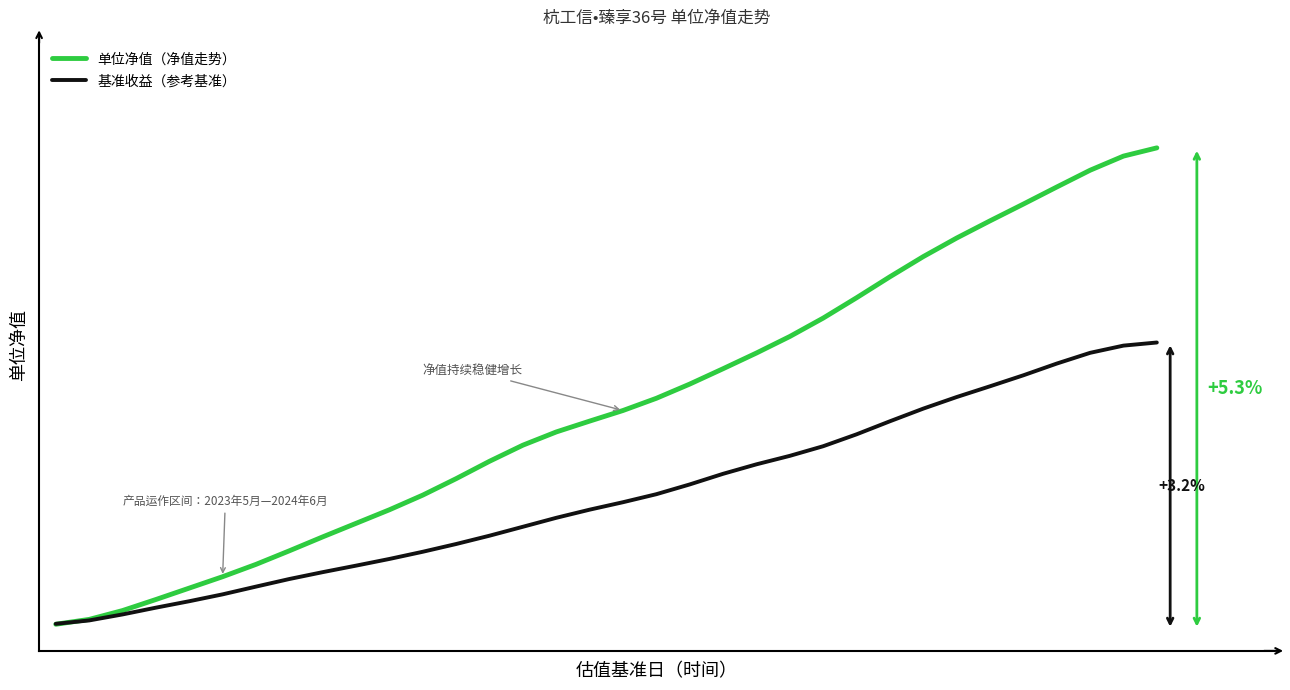

At which category does the chart reach its peak across all series?

33